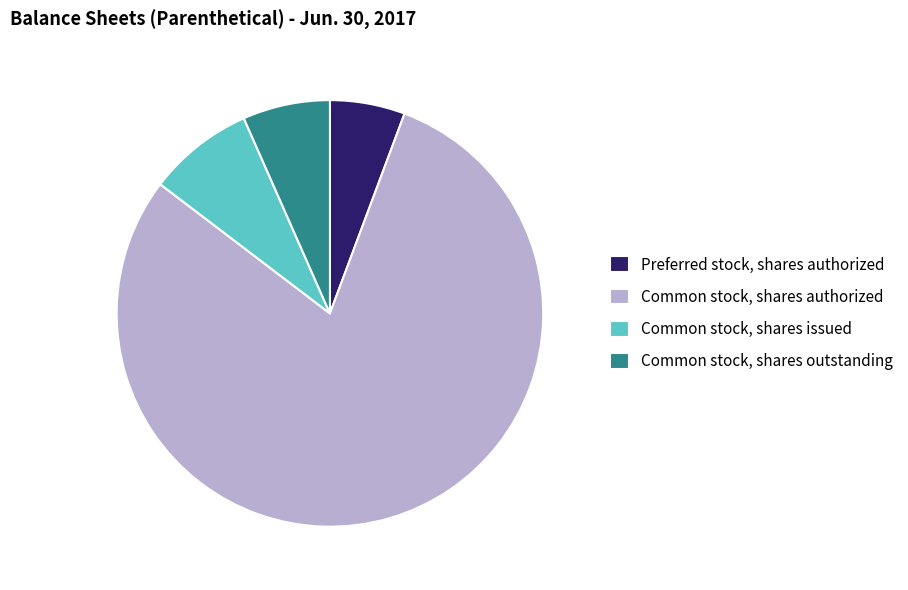

True or false: Common stock, shares authorized accounts for 80% of the total.

True